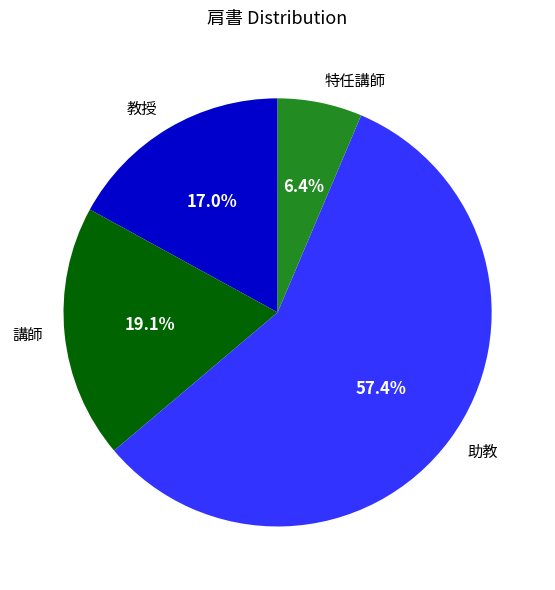

Is it true that 教授 is 9% of the pie?

False